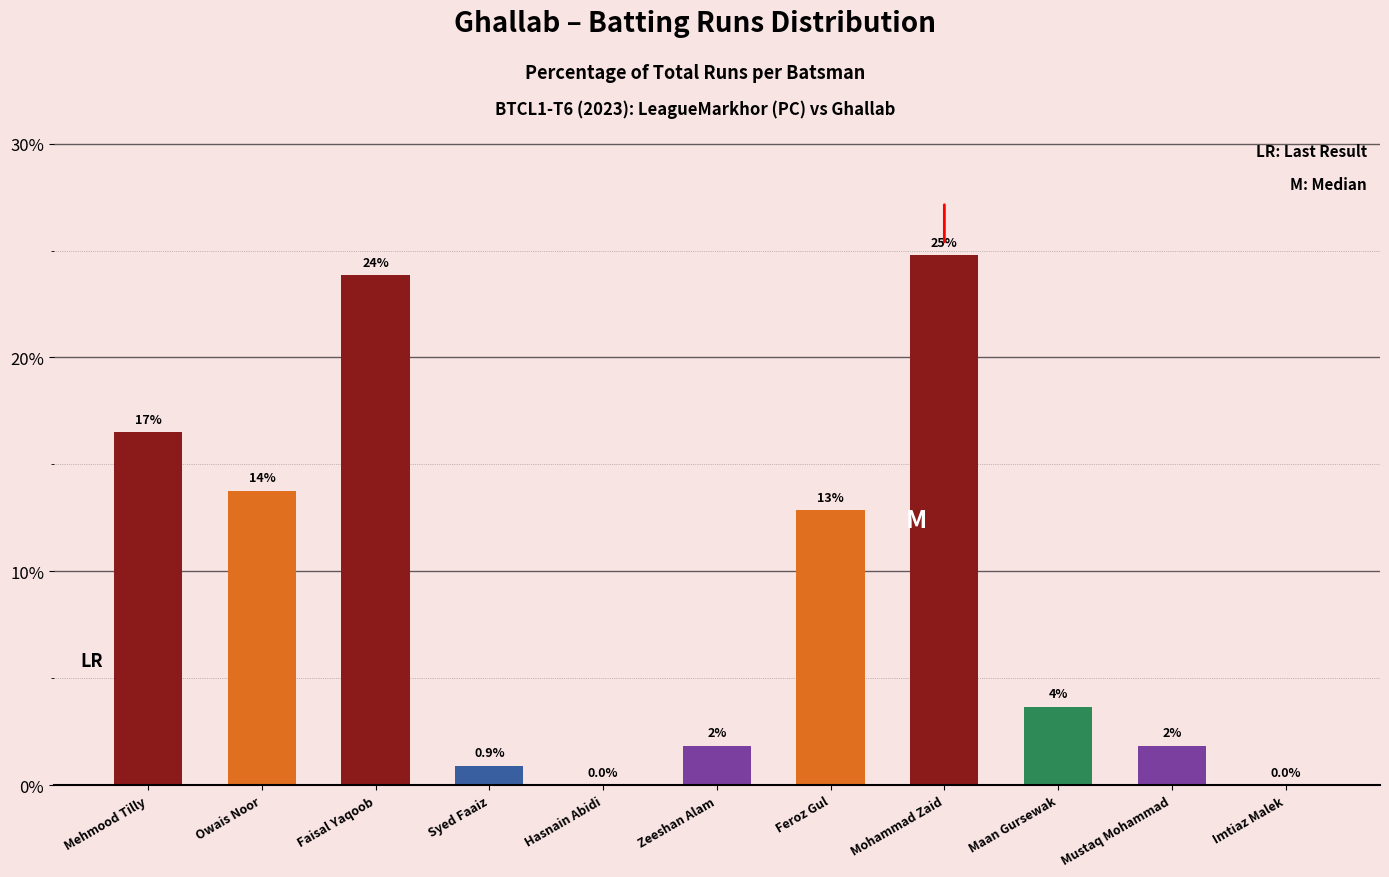

How many data points are above 3?

6